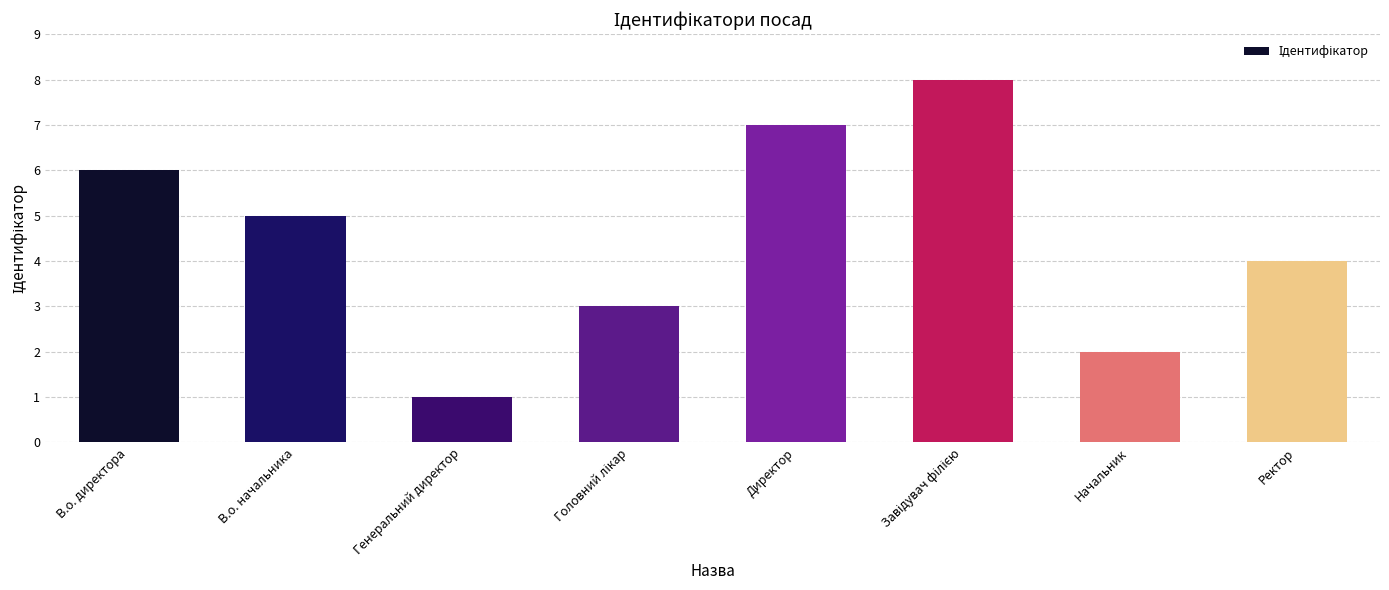

How many categories are shown in the chart?

8